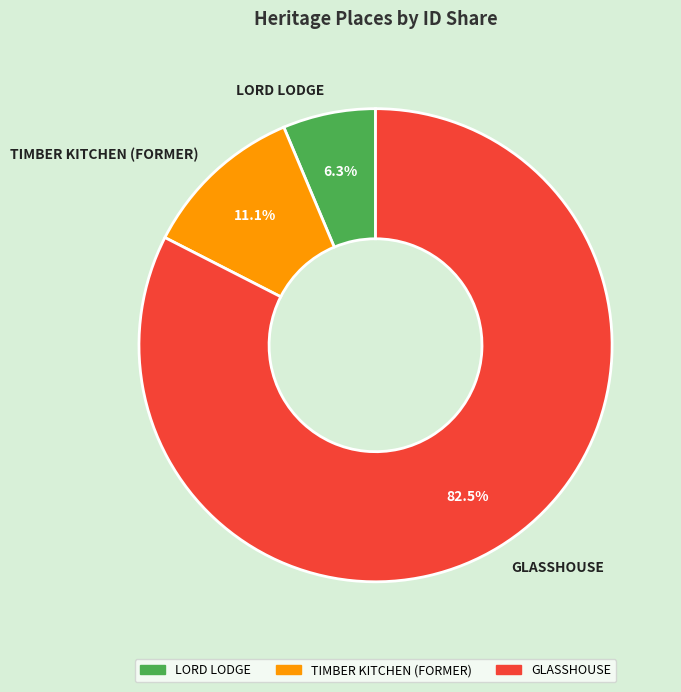

Which slice is the smallest?

LORD LODGE